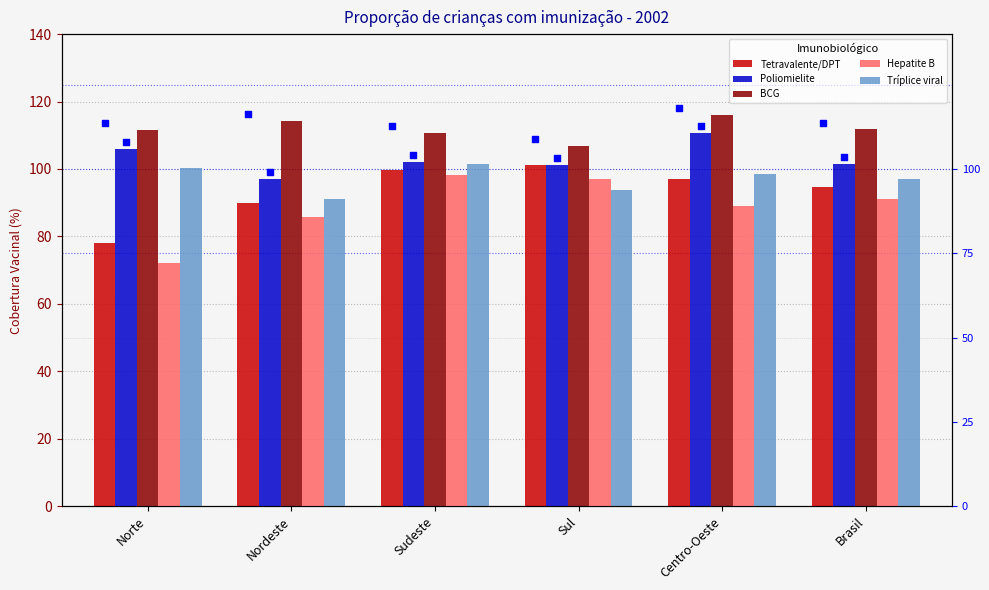

At which category is the sum across all series the highest?

Sudeste